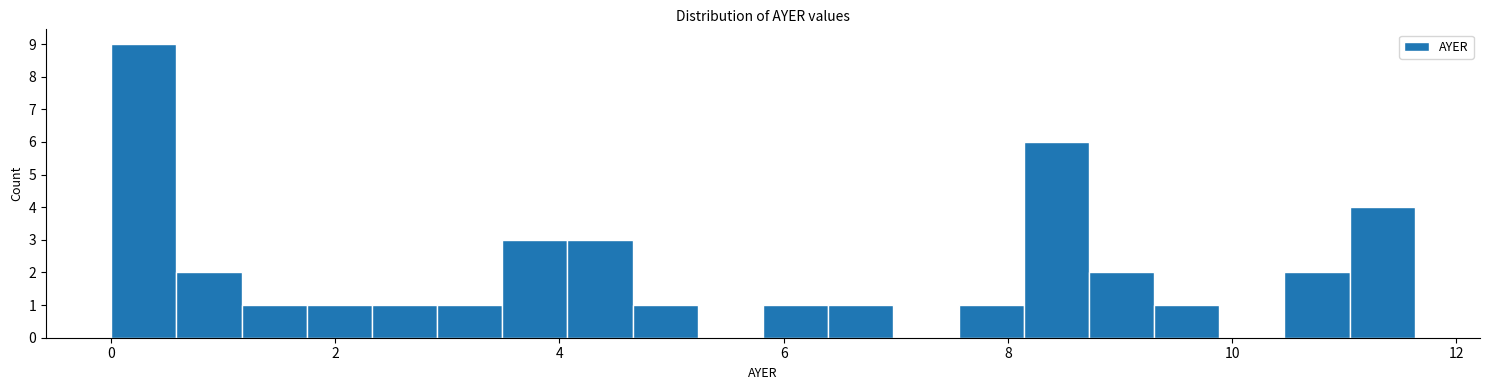

Read against the x-axis, roughly where is the centre of the tallest bar?

0.2